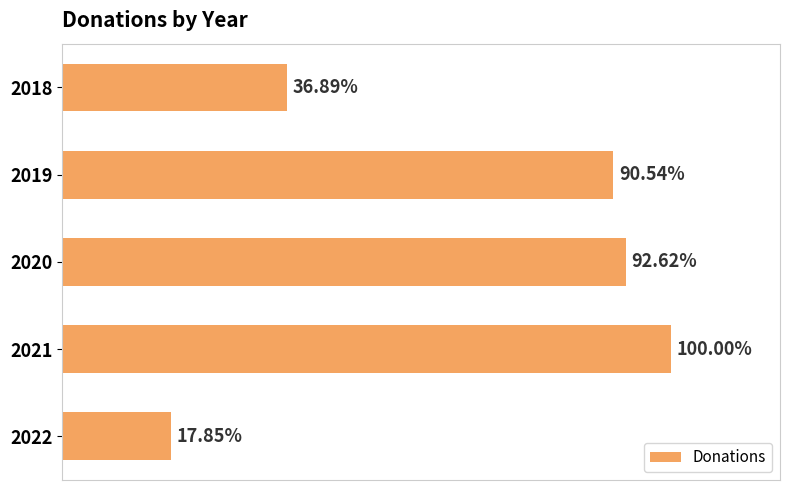

Are the bars horizontal?

Yes